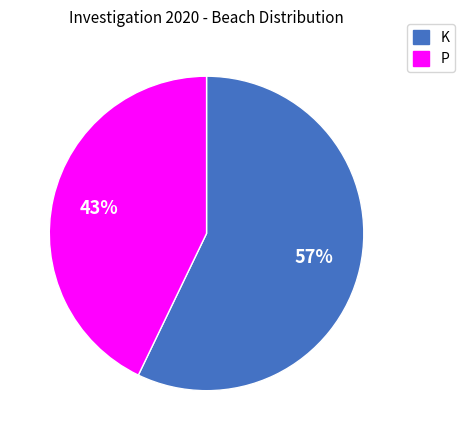

Which slice is the largest?

K